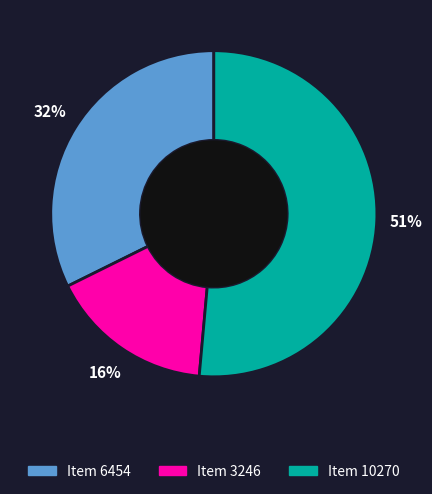

Is there any slice that represents more than half of the pie?

Yes